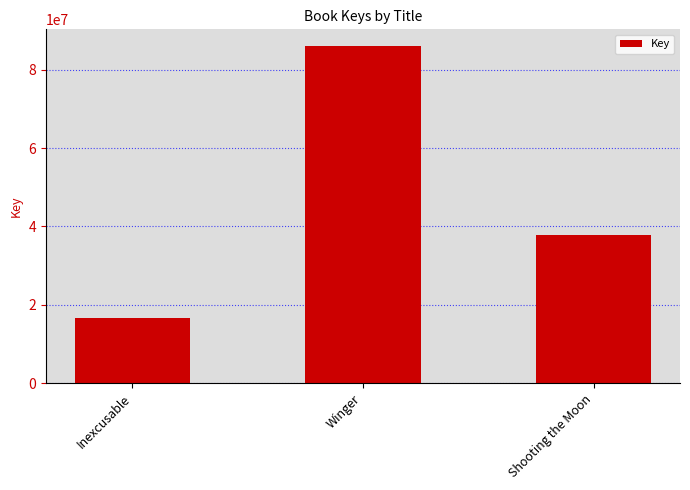

Reading right to left, extract all data points from this chart.

37761337	85999349	16756568